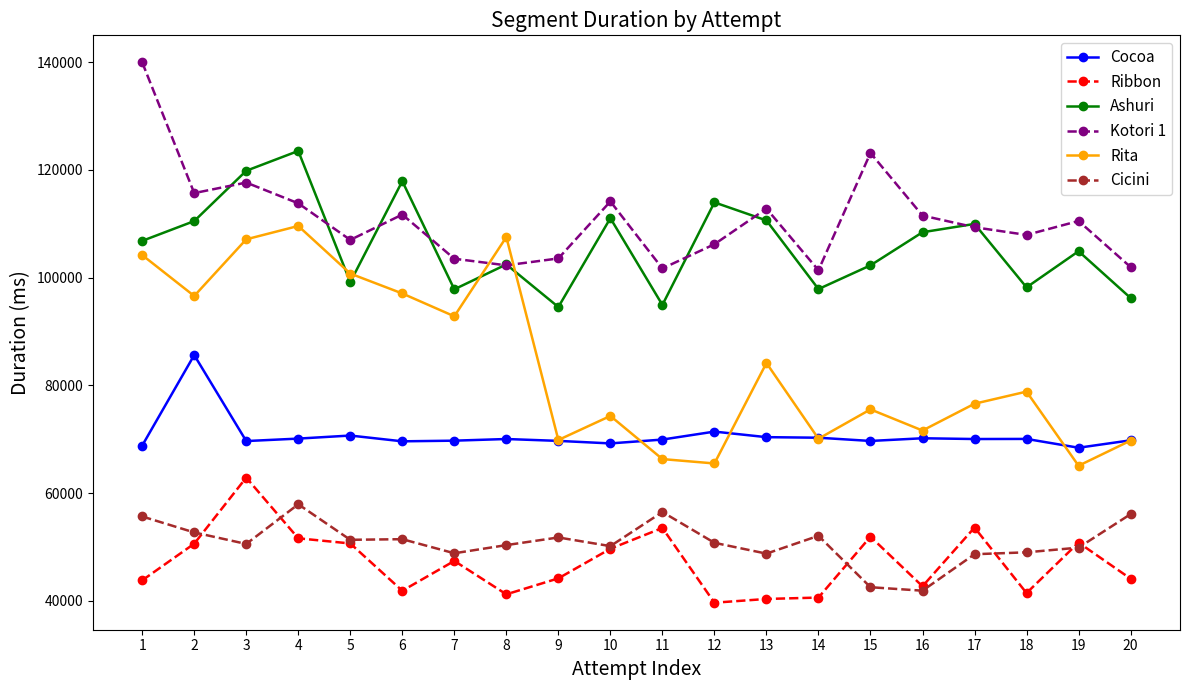

At which label is Rita closest to 87354?

13